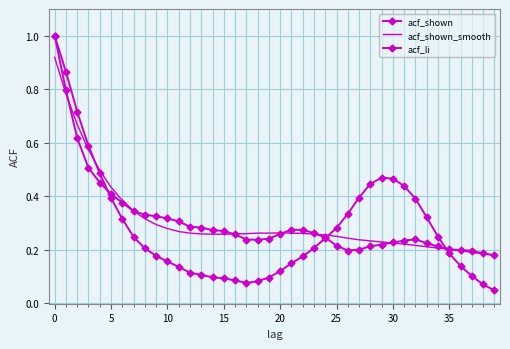

List the series in order of their peak value, highest first.

acf_shown, acf_li, acf_shown_smooth